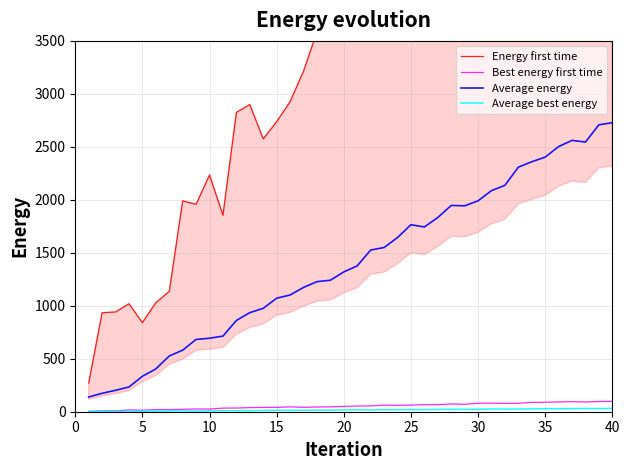

True or false: Best energy first time and Average energy intersect in this chart.

False